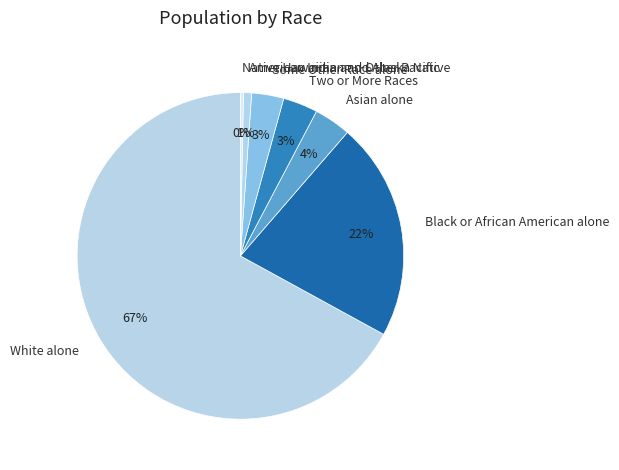

Count the number of slices in the pie.

7